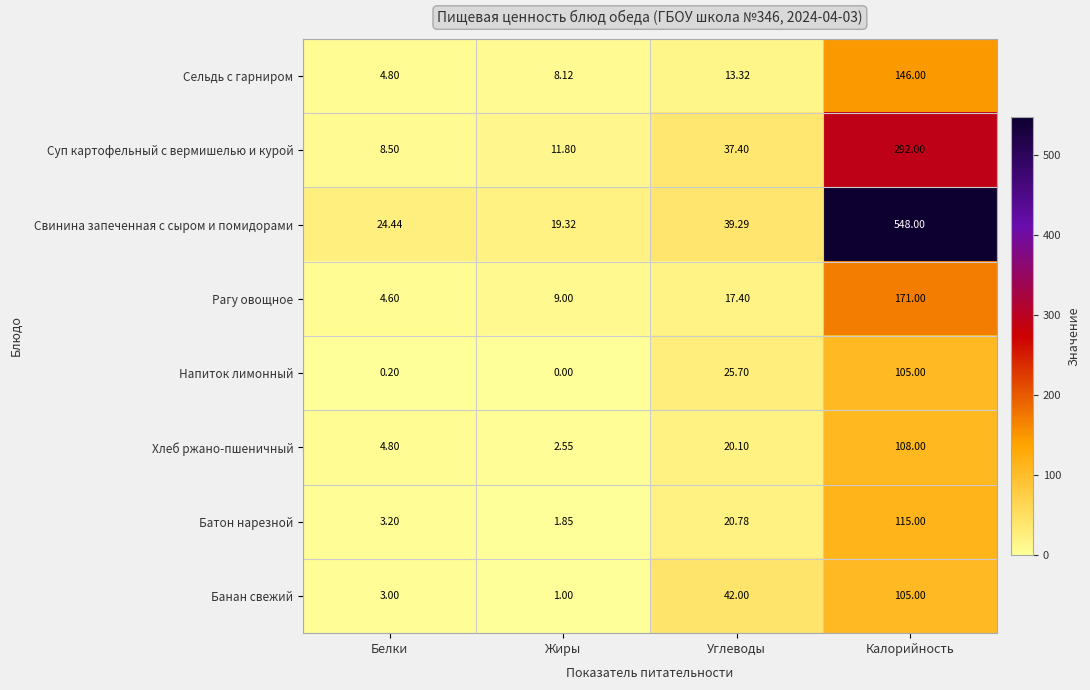

Between Углеводы and Калорийность, which series saw the biggest shift?

Свинина запеченная с сыром и помидорами